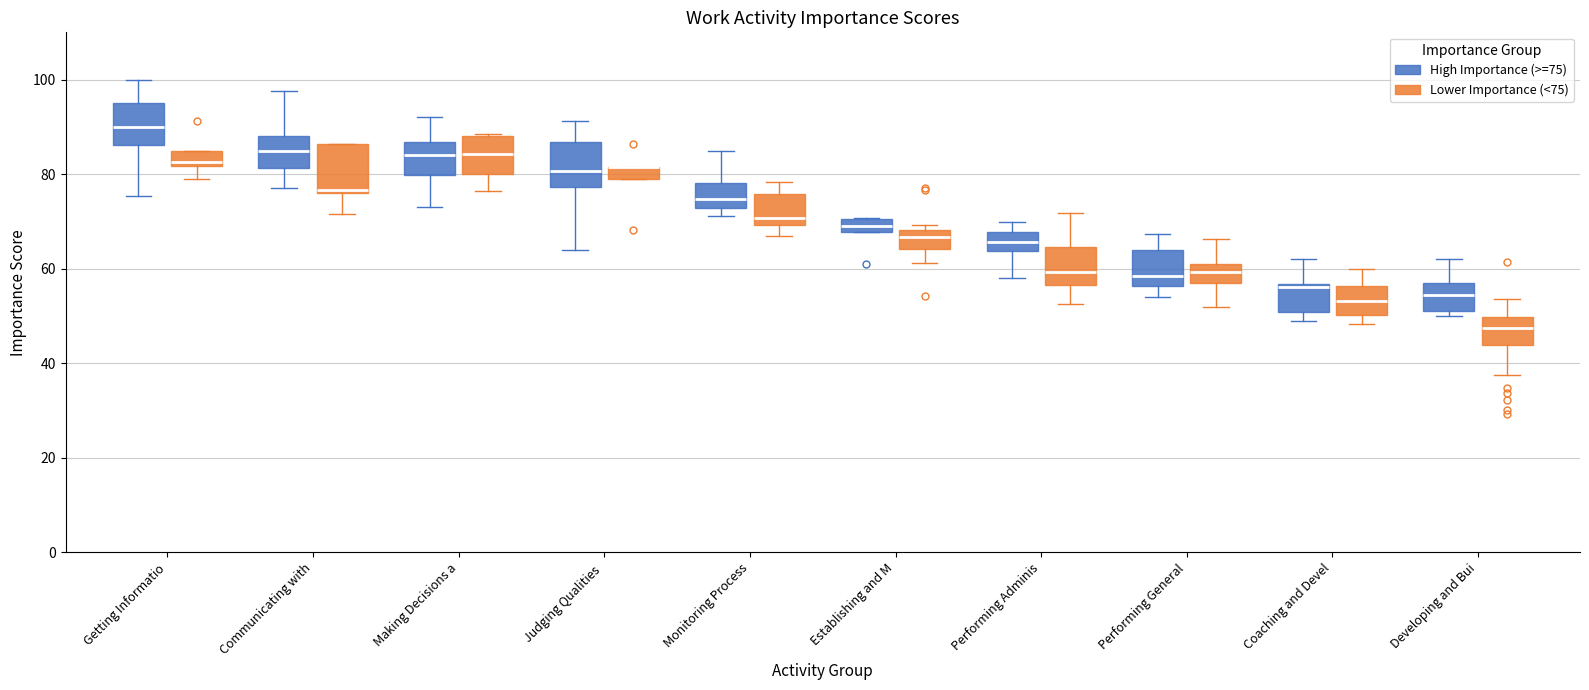

Where is the lower edge of the box for Getting Informatio (Lower Importance (<75)) on the y-axis? The values are not printed on the chart, so give them approximately, as read against the axis.

82